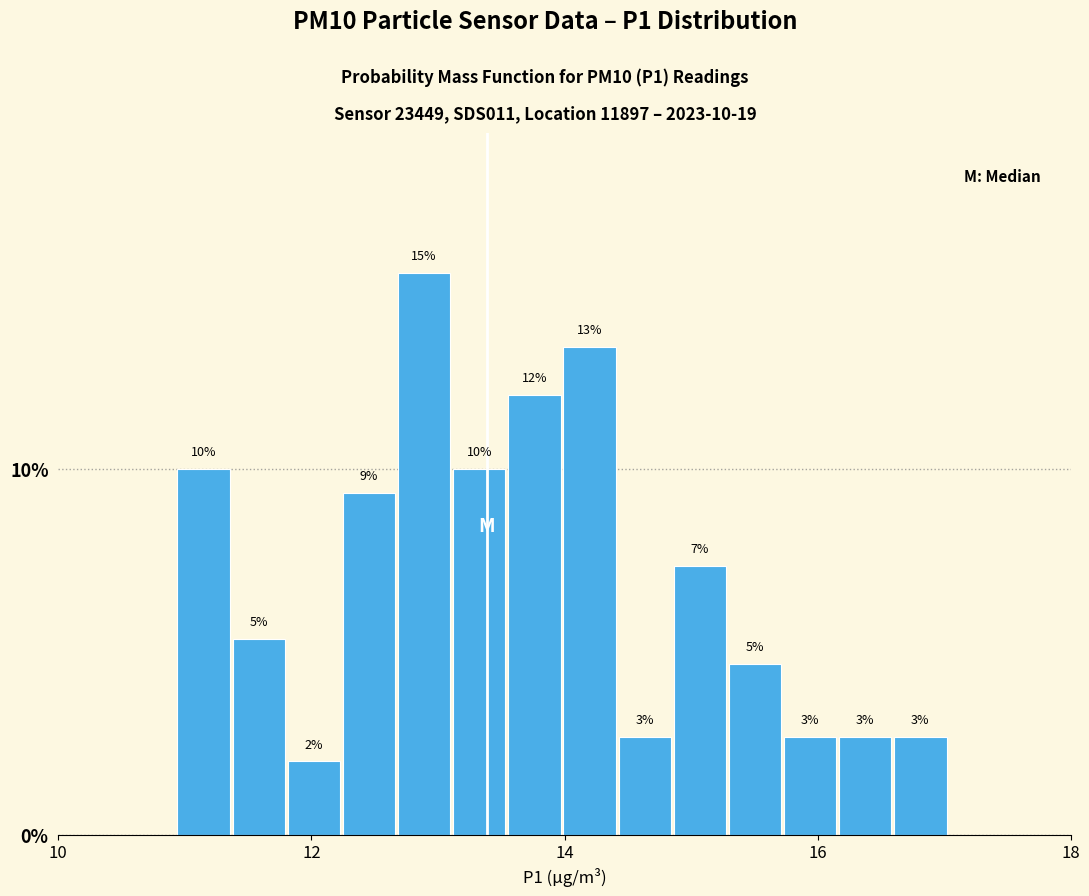

Around what value on the x-axis is the tallest bar? Give the approximate position of its centre, as read against the axis.

12.8